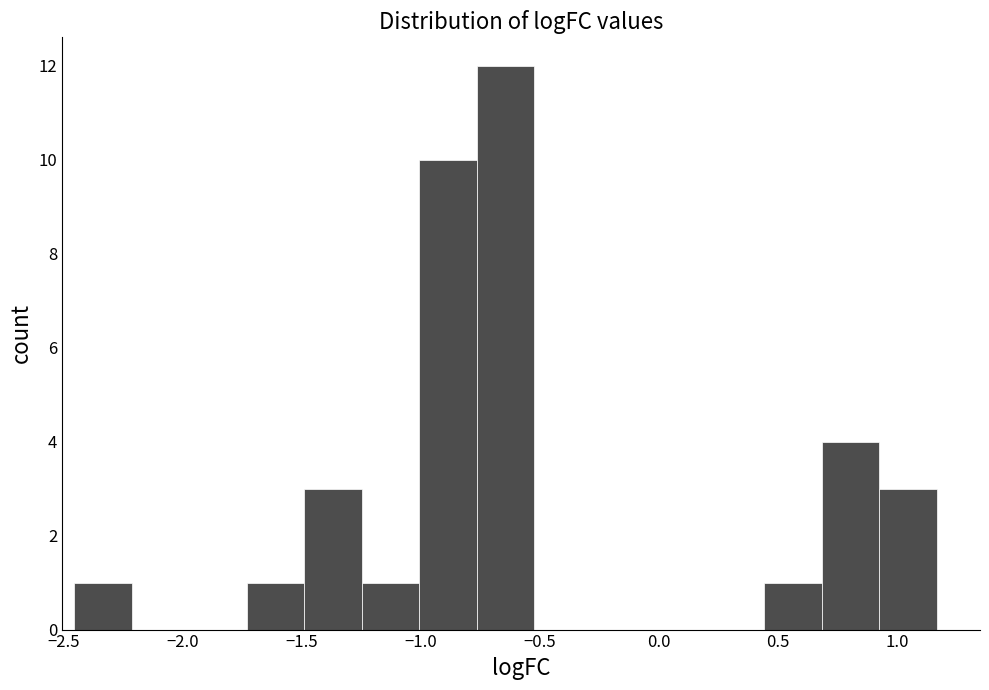

Over which range of the x-axis is the bar tallest?

-0.75 to -0.50